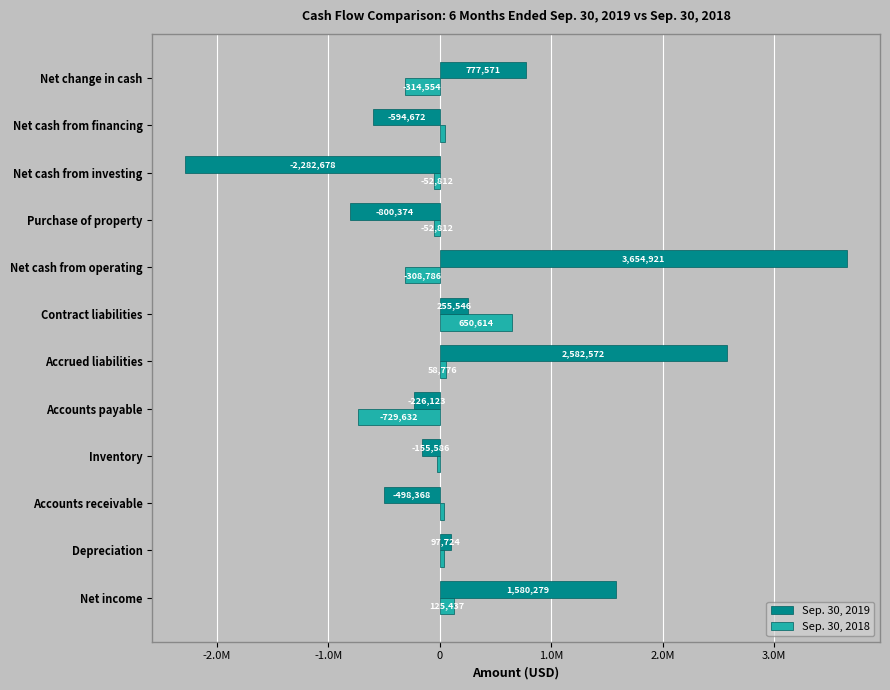

Reading left to right, list all the values displayed in this chart.

Sep. 30, 2019: 1580279	97724	-498368	-155586	-226123	2582572	255546	3654921	-800374	-2282678	-594672	777571
Sep. 30, 2018: 125437	38530	36093	-22768	-729632	58776	650614	-308786	-52812	-52812	47044	-314554